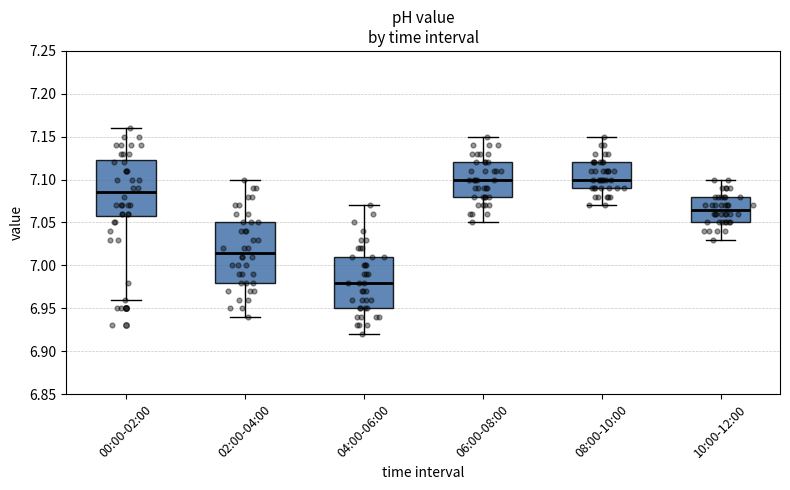

Reading left to right, read every box against the y-axis: the position of its median line, the range the box covers, and the ends of its whiskers. The values are not printed on the chart, so give them approximately, as read against the axis.

00:00-02:00: median 7.085, box 7.060 to 7.125, whiskers 6.960 to 7.160
02:00-04:00: median 7.015, box 6.980 to 7.050, whiskers 6.940 to 7.100
04:00-06:00: median 6.980, box 6.950 to 7.010, whiskers 6.920 to 7.070
06:00-08:00: median 7.100, box 7.080 to 7.120, whiskers 7.050 to 7.150
08:00-10:00: median 7.100, box 7.090 to 7.120, whiskers 7.070 to 7.150
10:00-12:00: median 7.065, box 7.050 to 7.080, whiskers 7.030 to 7.100